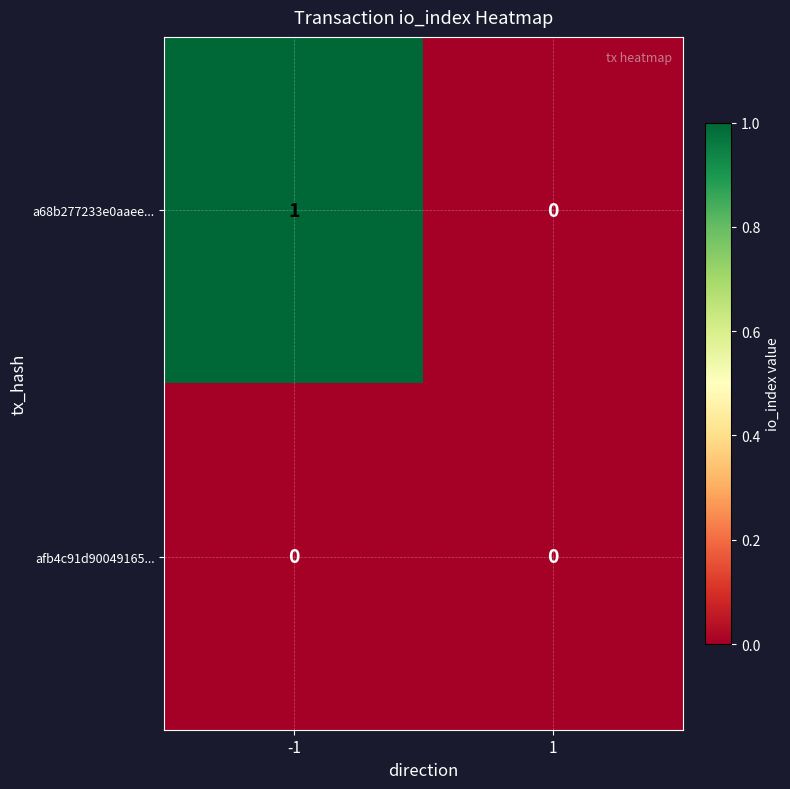

Reading right to left, extract all data points from this chart.

a68b277233e0aaee...: 0	1
afb4c91d90049165...: 0	0